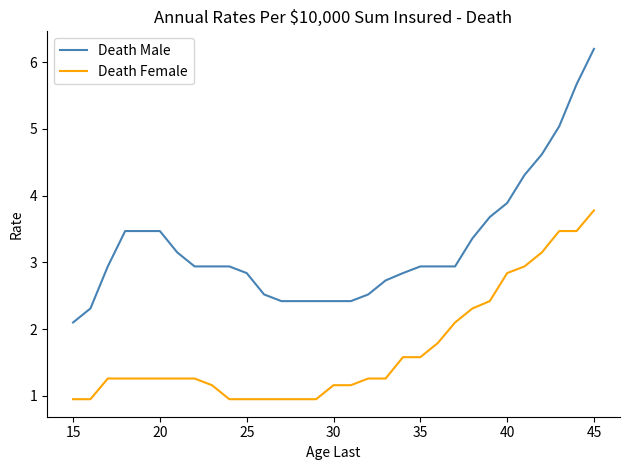

What are all the series names shown in the legend?

Death Male, Death Female